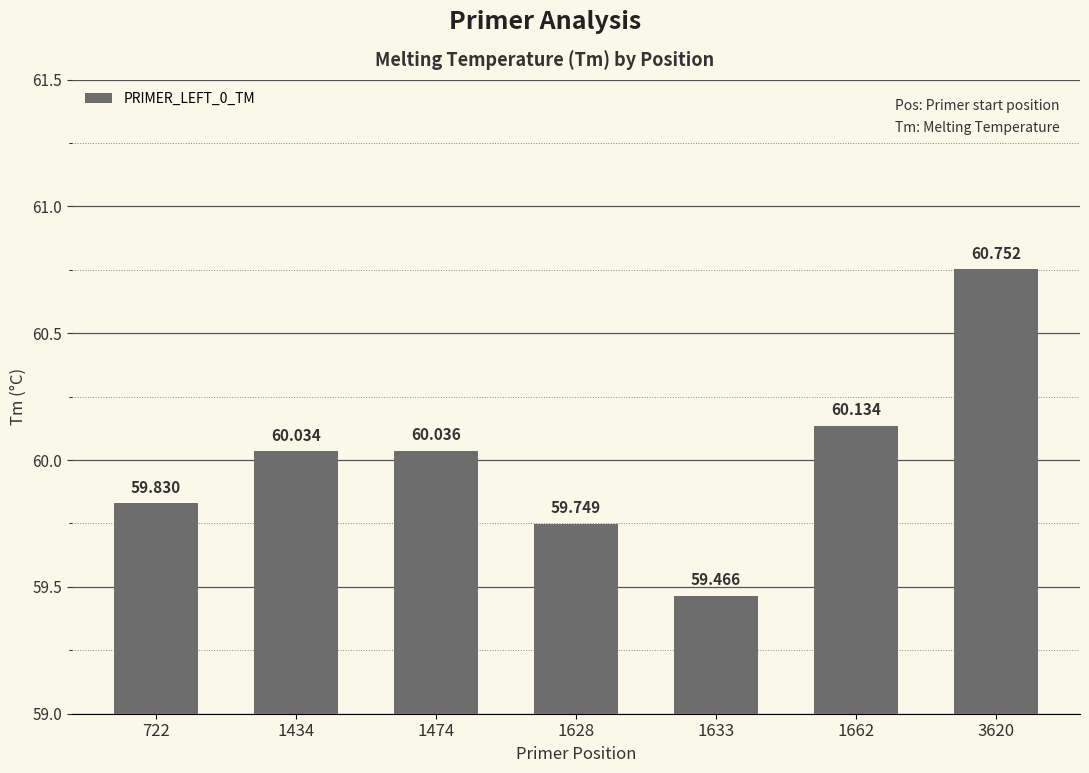

How many data points are less than 60?

3